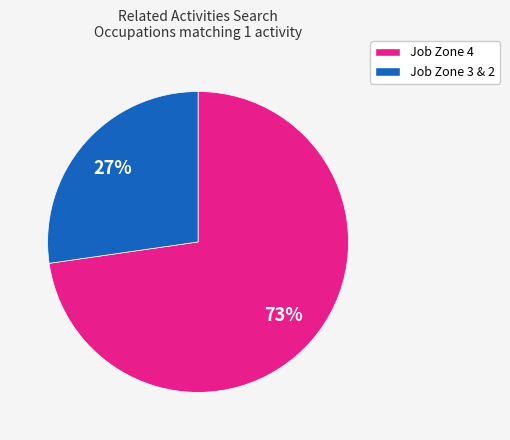

Is there a majority slice in this chart?

Yes